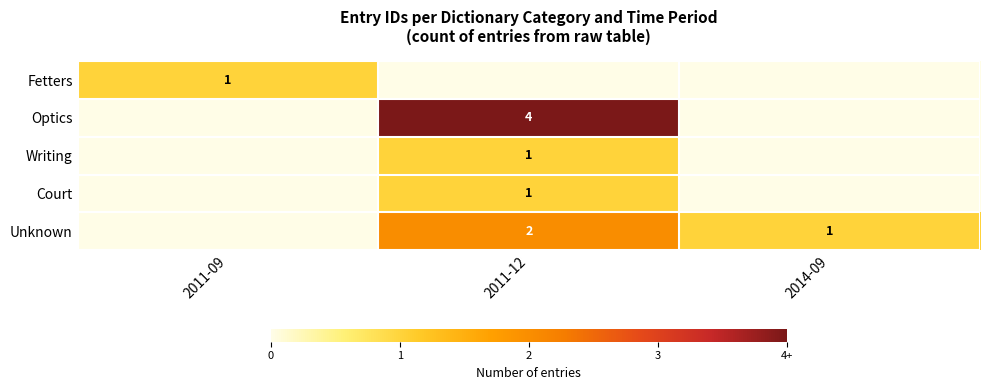

True or false: Optics has a value of 4 at 2011-12.

True